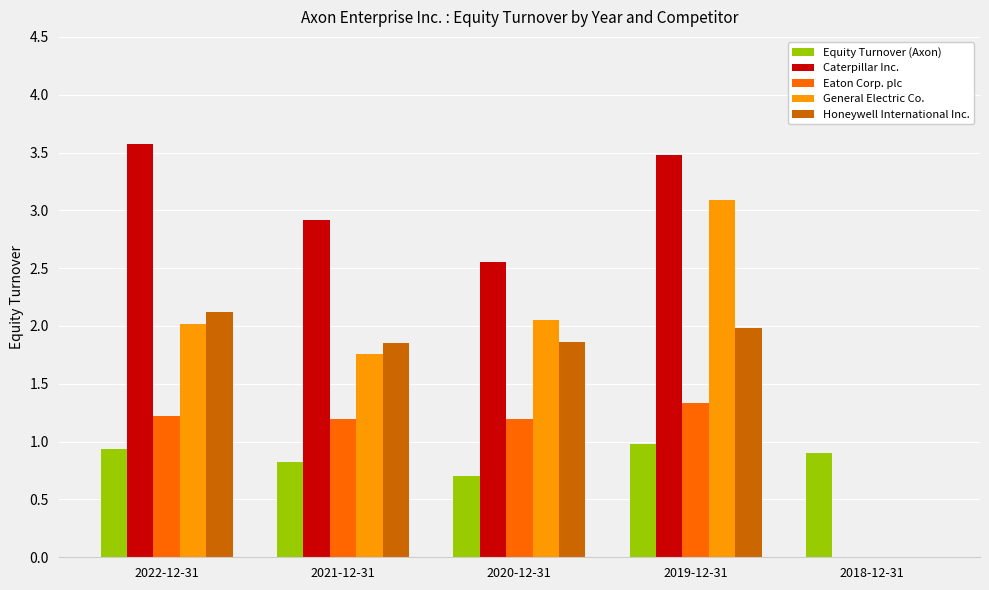

True or false: Honeywell International Inc. has a value of 0.7 at 2022-12-31.

False